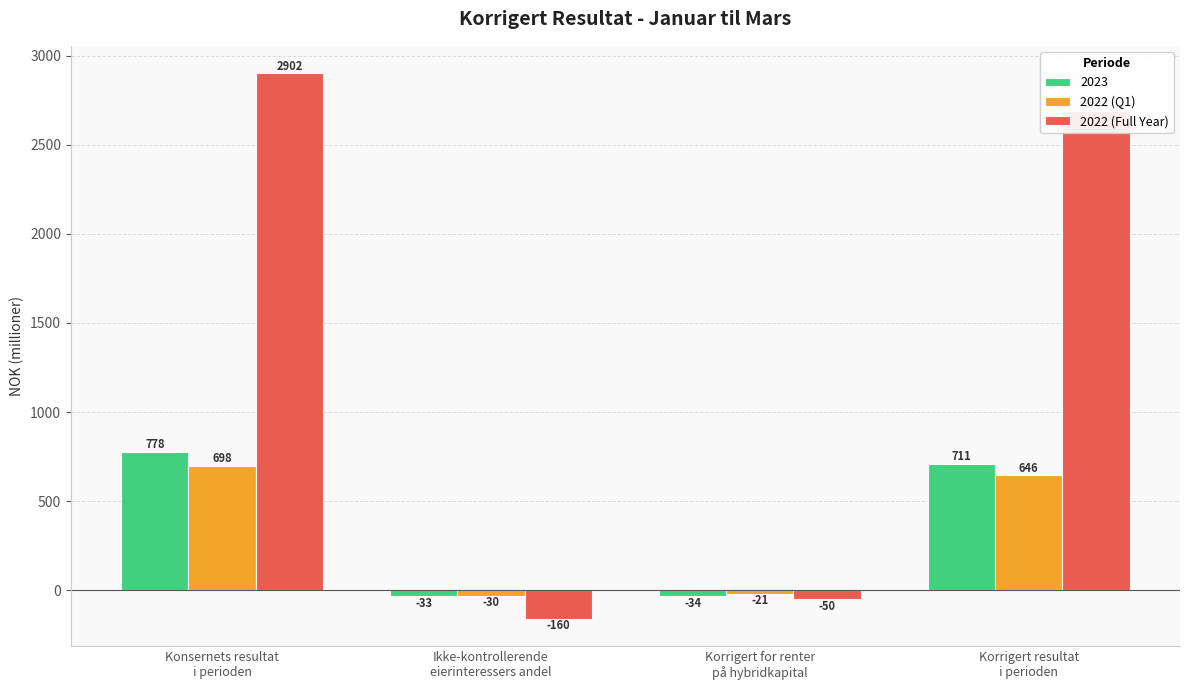

Rank the series by their maximum value, from highest to lowest.

2022 (Full Year), 2023, 2022 (Q1)